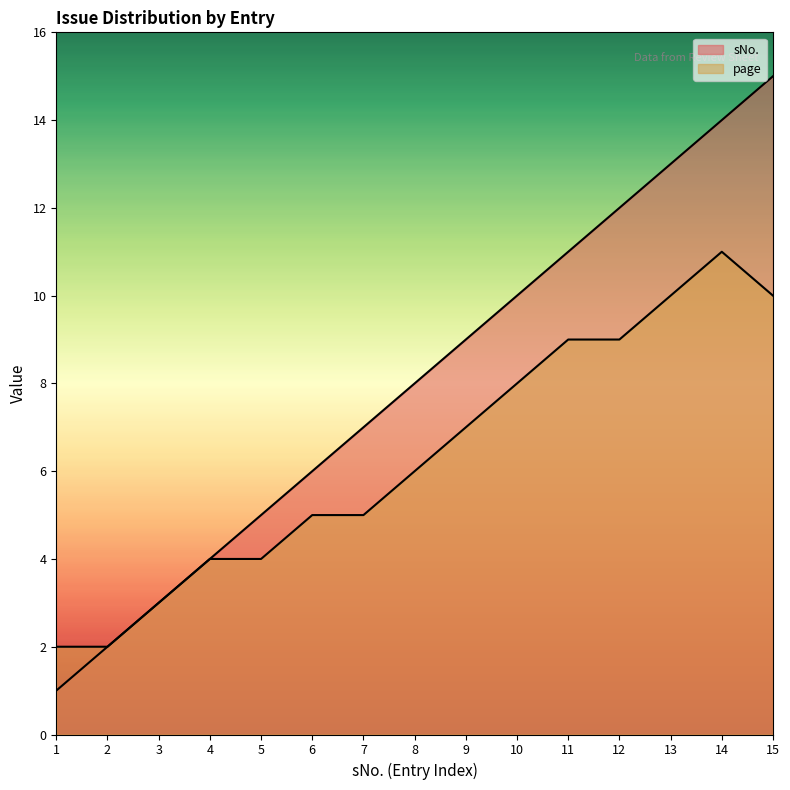

True or false: sNo. has more than 2 points higher than both neighbors.

False